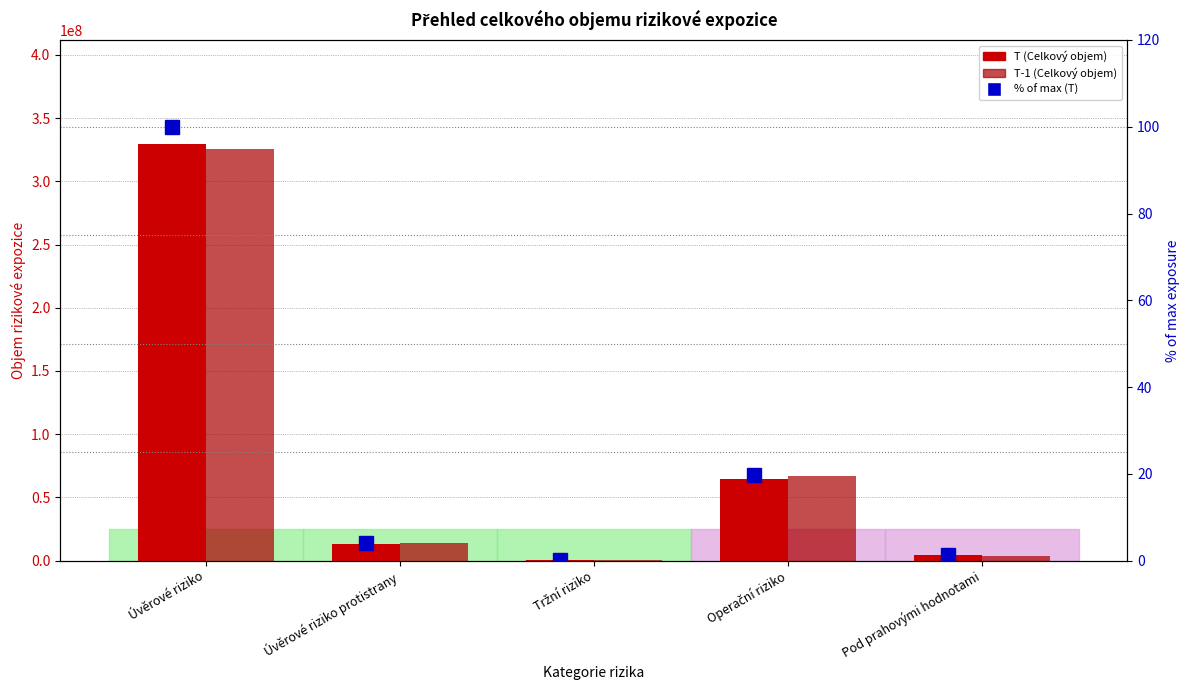

Reading left to right, what are all the values shown in this chart?

T (Celkový objem): 329447502.3	13290892.7	427396.0	64829727.1	3993247.2
T-1 (Celkový objem): 325569599.8	13896692.1	390079.3	66798730.7	3977561.2
% of max (T): 100.0	4.0	0.1	19.7	1.2